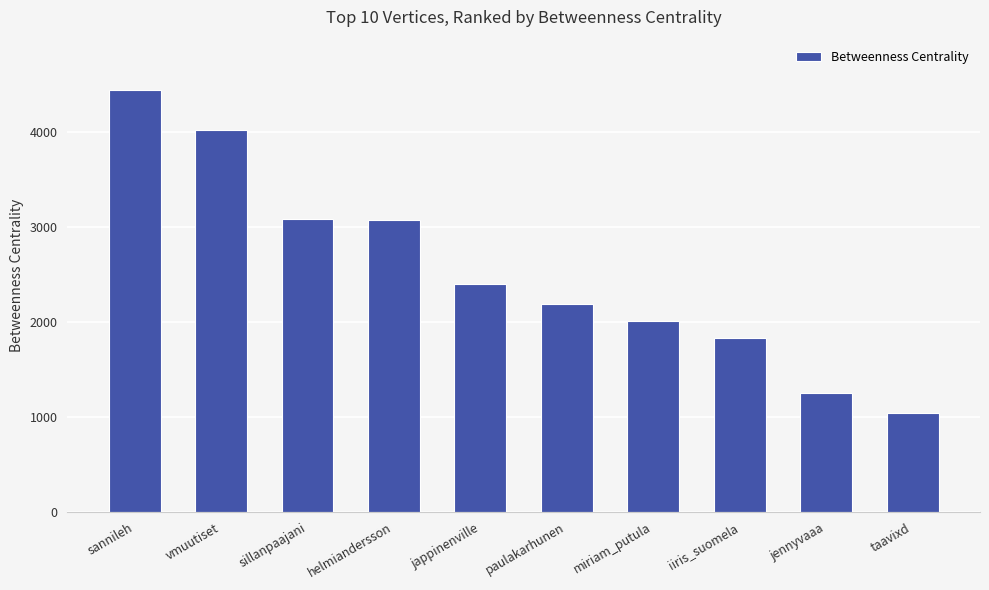

What is the label of the 4th bar from the right?

miriam_putula